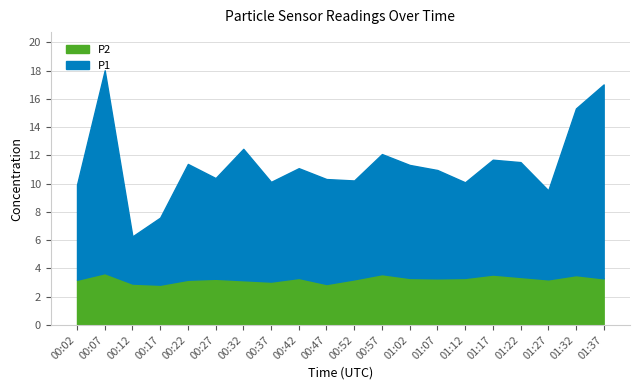

What is the minimum value shown in the chart?

2.9